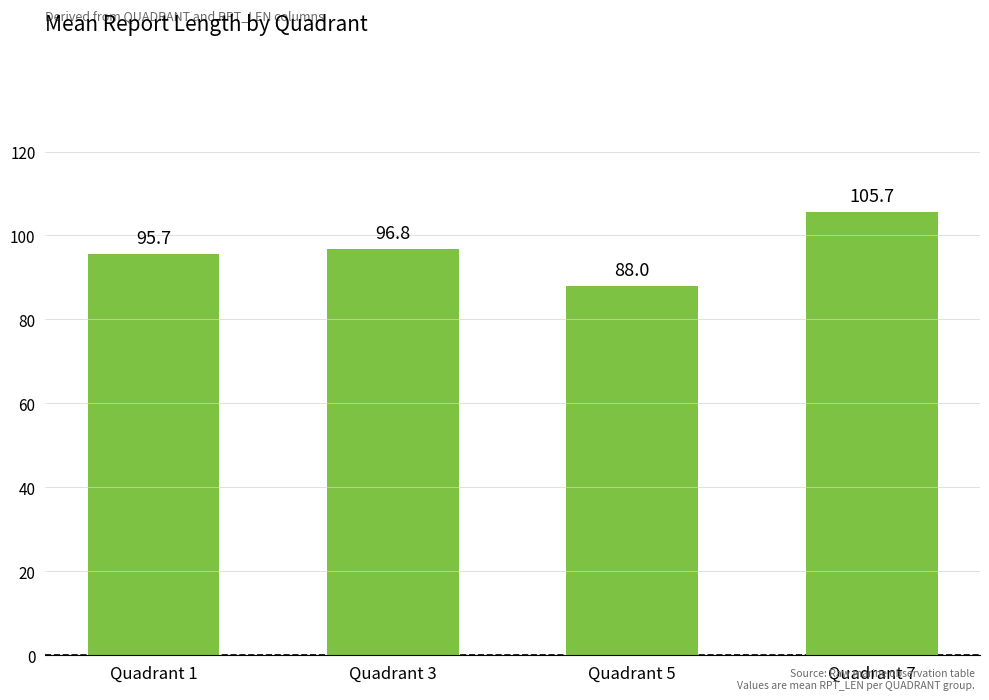

Reading left to right, transcribe all the data shown in this chart.

95.7	96.8	88.0	105.7